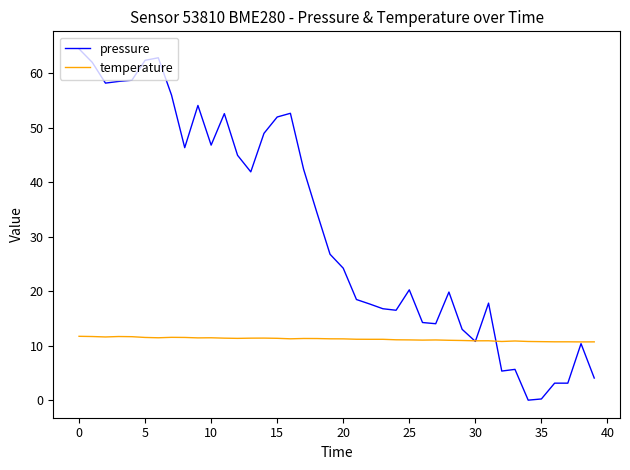

What are all the series names shown in the legend?

pressure, temperature